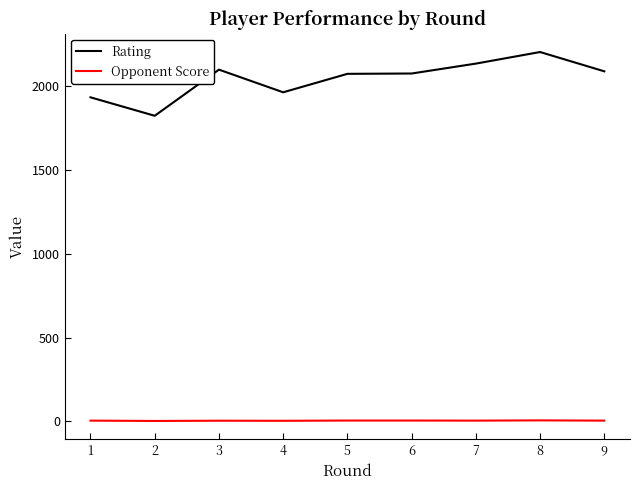

What is the difference between the maximum and minimum values in the Opponent Score series?

3.5